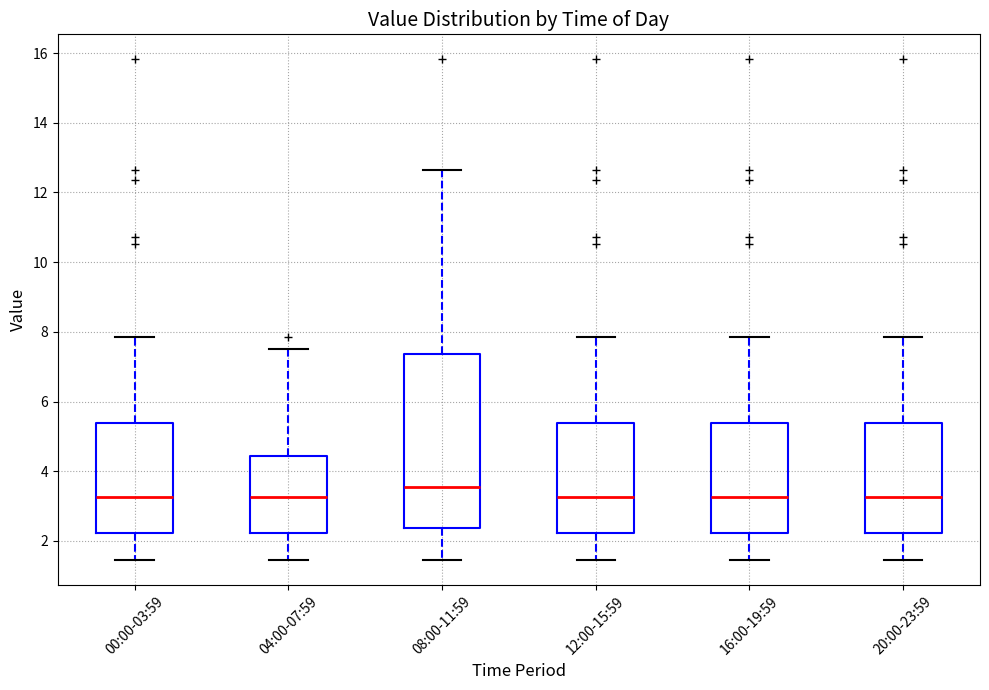

Where is the upper edge of the box for 08:00-11:59 on the y-axis? The values are not printed on the chart, so give them approximately, as read against the axis.

7.4